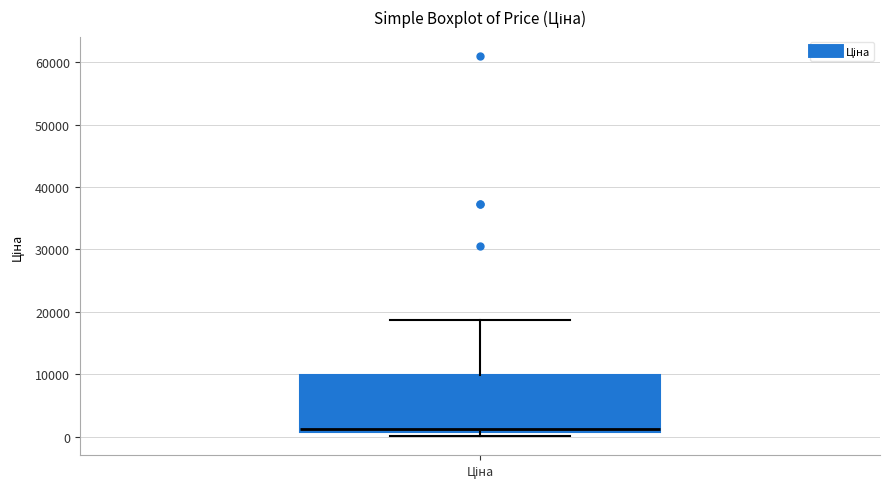

Read this box plot against the y-axis: the position of the median line, the range covered by the box, and the ends of both whiskers. The values are not printed on the chart, so give them approximately, as read against the axis.

median 1000 (just above the box's lower edge), box 1000 to 10000, whiskers 0 to 19000